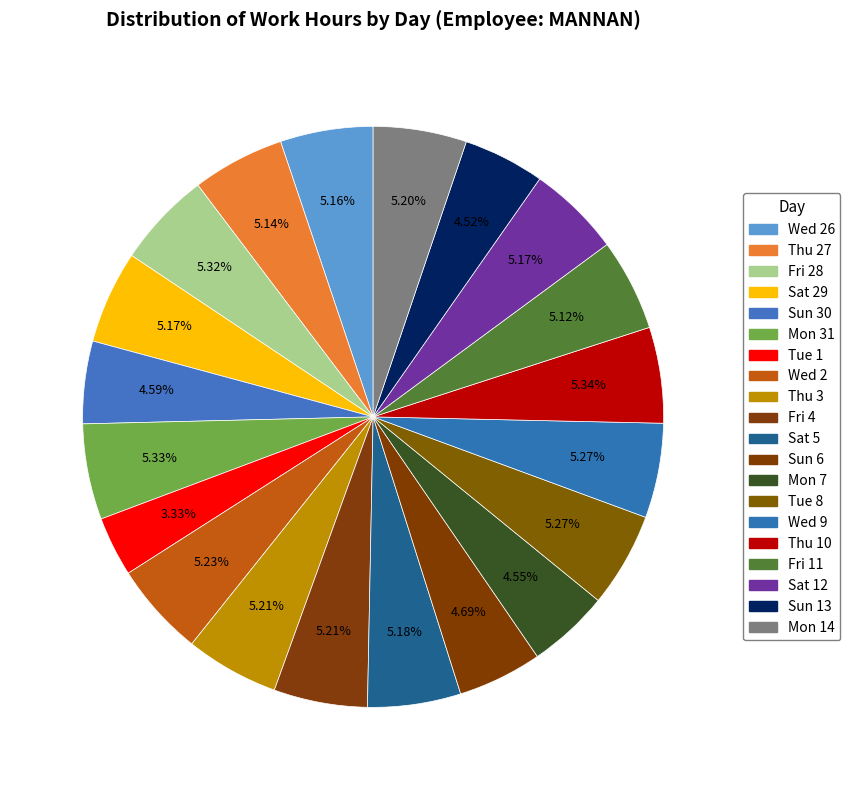

Count the number of slices in the pie.

20